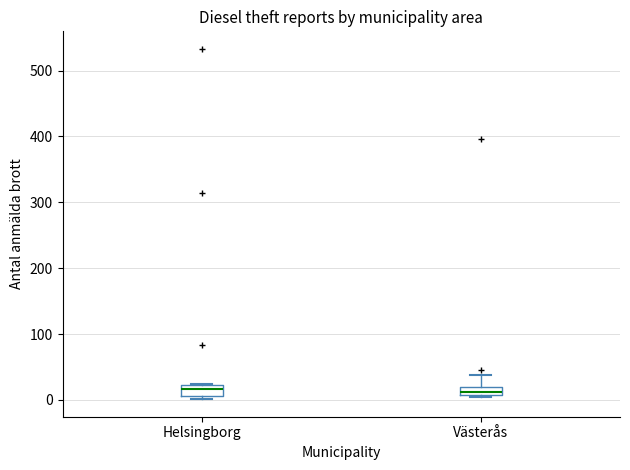

Where is the upper edge of the box for Helsingborg on the y-axis? The values are not printed on the chart, so give them approximately, as read against the axis.

20